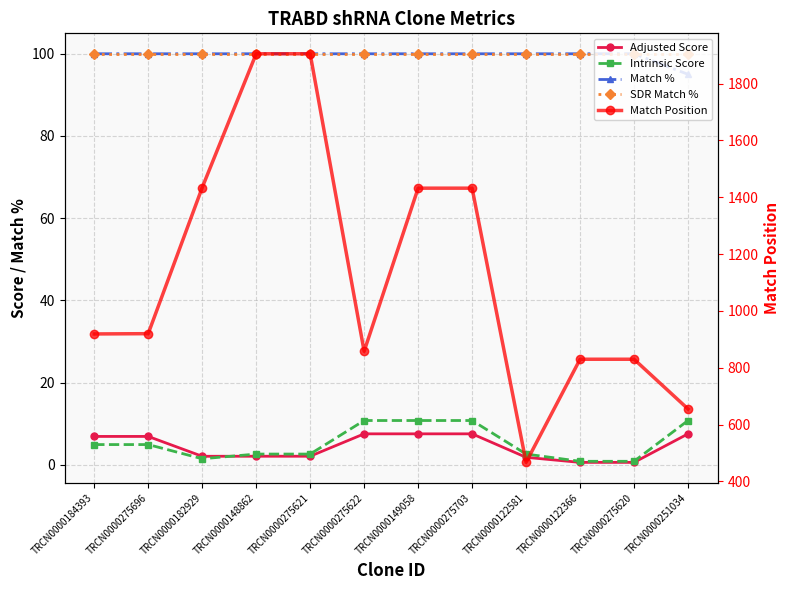

Reading right to left, what are all the values shown in this chart?

Adjusted Score: TRCN0000251034=7.6	TRCN0000275620=0.6	TRCN0000122366=0.6	TRCN0000122581=1.8	TRCN0000275703=7.6	TRCN0000149058=7.6	TRCN0000275622=7.6	TRCN0000275621=2.1	TRCN0000148862=2.1	TRCN0000182929=2.1	TRCN0000275696=6.9	TRCN0000184393=6.9
Intrinsic Score: TRCN0000251034=10.8	TRCN0000275620=0.9	TRCN0000122366=0.9	TRCN0000122581=2.6	TRCN0000275703=10.8	TRCN0000149058=10.8	TRCN0000275622=10.8	TRCN0000275621=2.6	TRCN0000148862=2.6	TRCN0000182929=1.5	TRCN0000275696=5.0	TRCN0000184393=5.0
Match %: TRCN0000251034=95.0	TRCN0000275620=100.0	TRCN0000122366=100.0	TRCN0000122581=100.0	TRCN0000275703=100.0	TRCN0000149058=100.0	TRCN0000275622=100.0	TRCN0000275621=100.0	TRCN0000148862=100.0	TRCN0000182929=100.0	TRCN0000275696=100.0	TRCN0000184393=100.0
SDR Match %: TRCN0000251034=100.0	TRCN0000275620=100.0	TRCN0000122366=100.0	TRCN0000122581=100.0	TRCN0000275703=100.0	TRCN0000149058=100.0	TRCN0000275622=100.0	TRCN0000275621=100.0	TRCN0000148862=100.0	TRCN0000182929=100.0	TRCN0000275696=100.0	TRCN0000184393=100.0
Match Position: TRCN0000251034=655.0	TRCN0000275620=830.0	TRCN0000122366=830.0	TRCN0000122581=467.0	TRCN0000275703=1432.0	TRCN0000149058=1432.0	TRCN0000275622=858.0	TRCN0000275621=1905.0	TRCN0000148862=1905.0	TRCN0000182929=1434.0	TRCN0000275696=920.0	TRCN0000184393=919.0